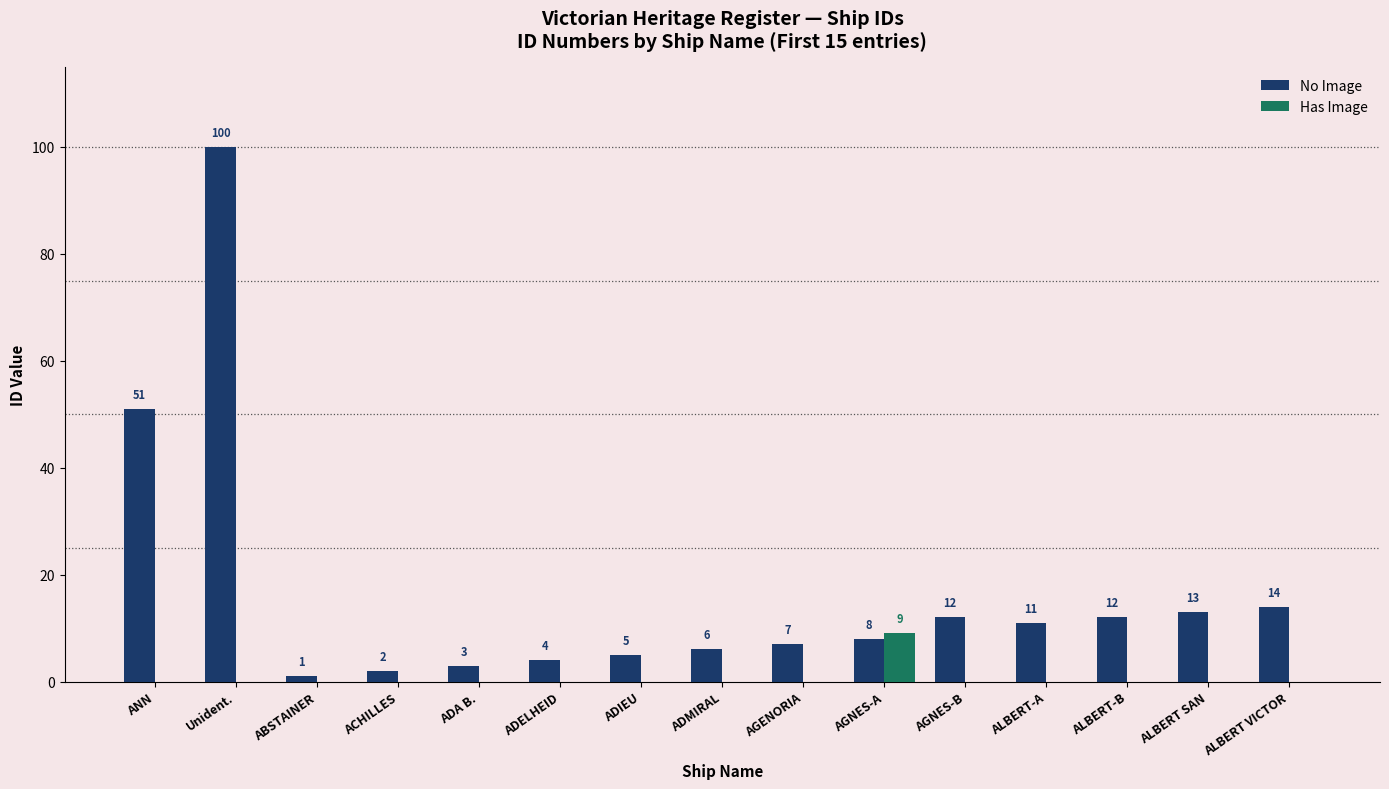

Which series has the largest total across all categories?

No Image